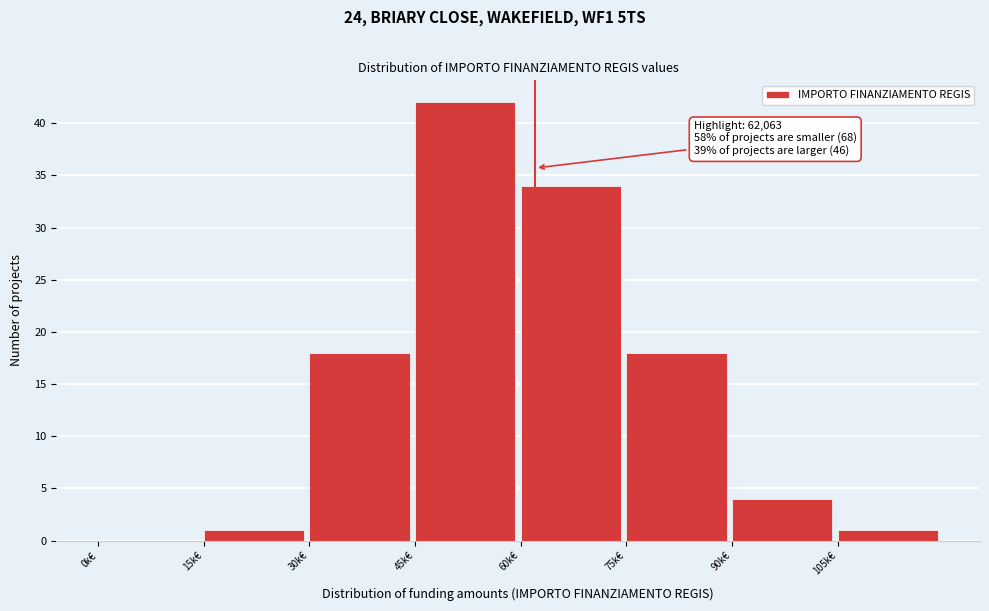

Reading left to right, list all the values displayed in this chart.

0k€=0	15k€=1	30k€=18	45k€=42	60k€=34	75k€=18	90k€=4	105k€=1